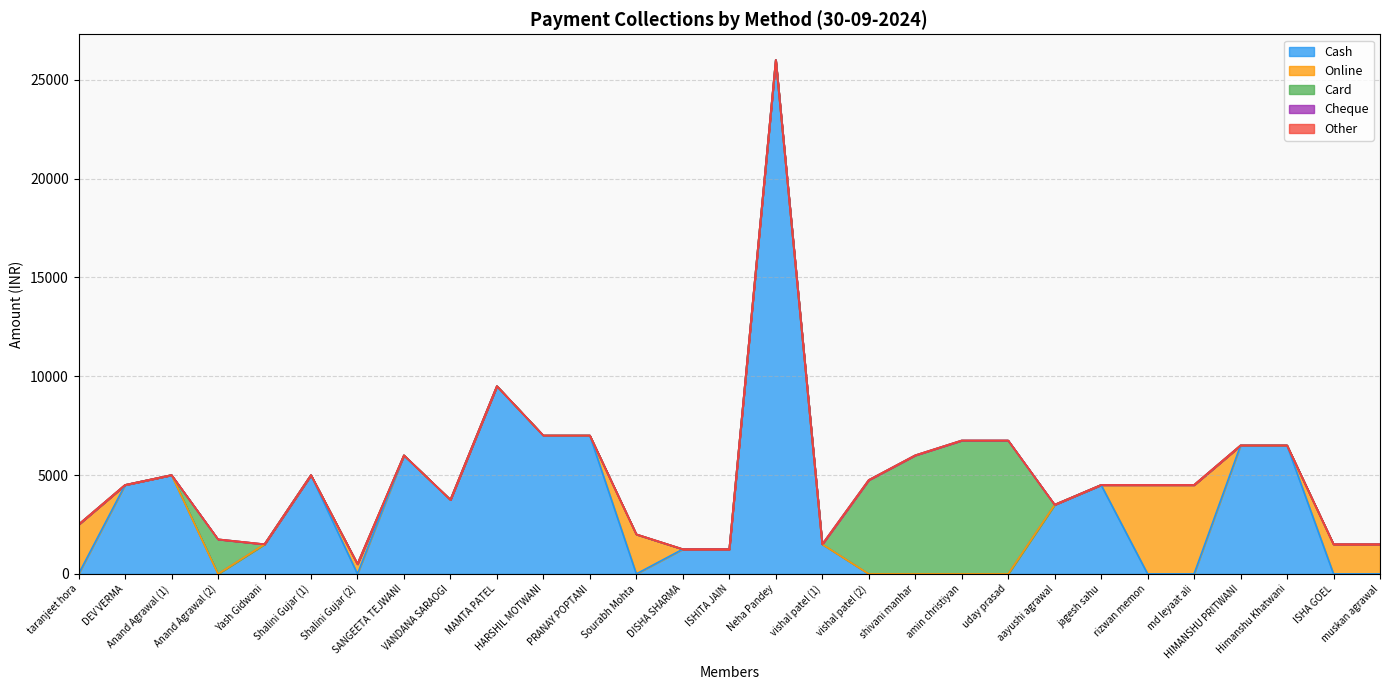

List the labels in order of Cheque value, smallest first.

taranjeet hora, DEV VERMA, Anand Agrawal (1), Anand Agrawal (2), Yash Gidwani, Shalini Gujar (1), Shalini Gujar (2), SANGEETA TEJWANI, VANDANA SARAOGI, MAMTA PATEL, HARSHIL MOTWANI, PRANAY POPTANI, Sourabh Mohta, DISHA SHARMA, ISHITA JAIN, Neha Pandey, vishal patel (1), vishal patel (2), shivani manhar, amin christiyan, uday prasad, aayushi agrawal, jagesh sahu, rizwan memon, md leyaat ali, HIMANSHU PRITWANI, Himanshu Khatwani, ISHA GOEL, muskan agrawal